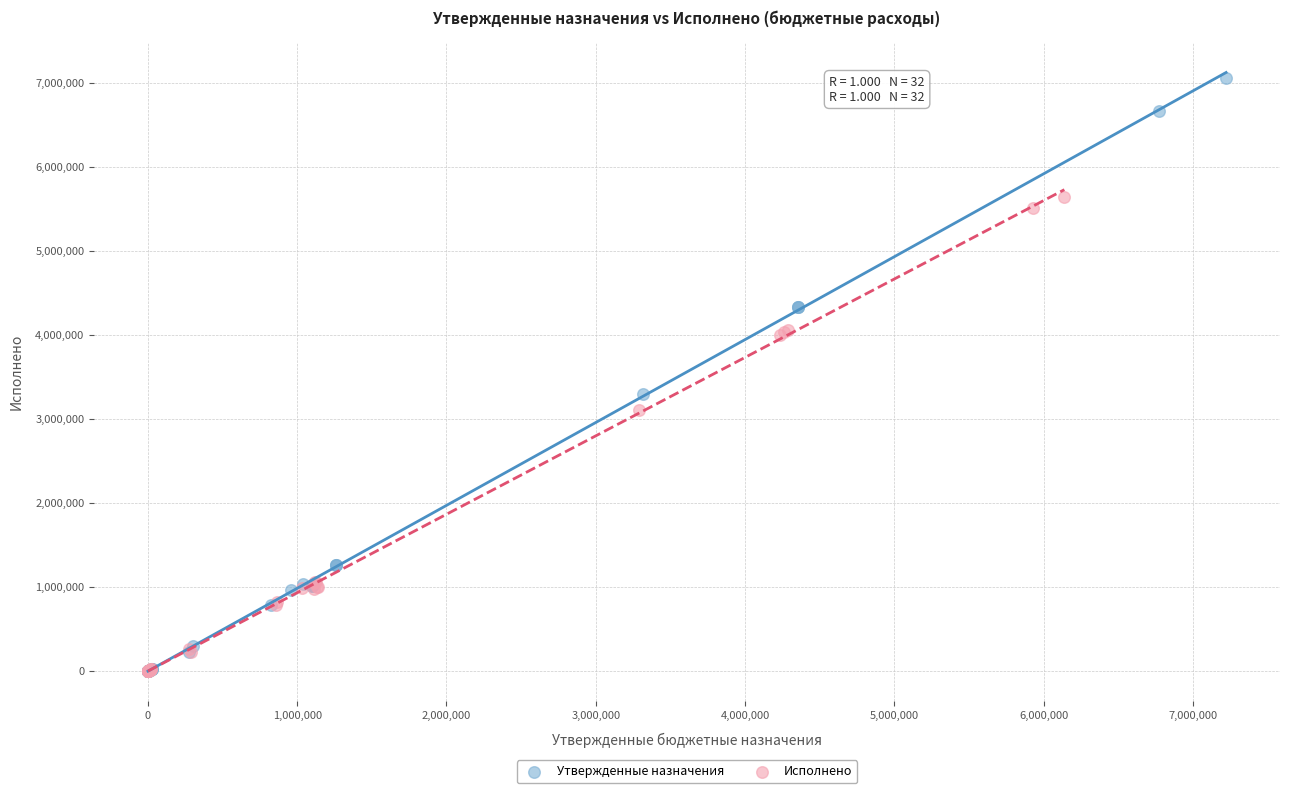

Which series contains the highest Y value?

Утвержденные назначения